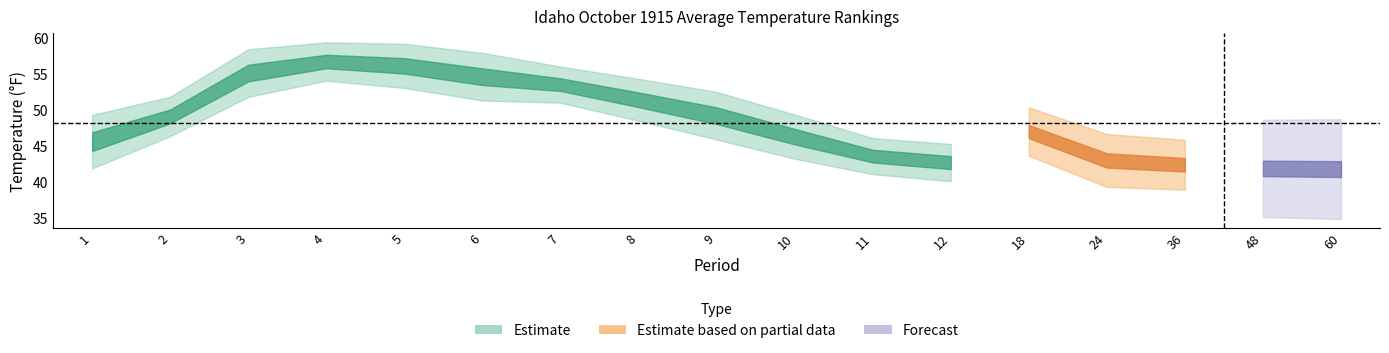

True or false: Value has a value of 80.8 at 7.

False